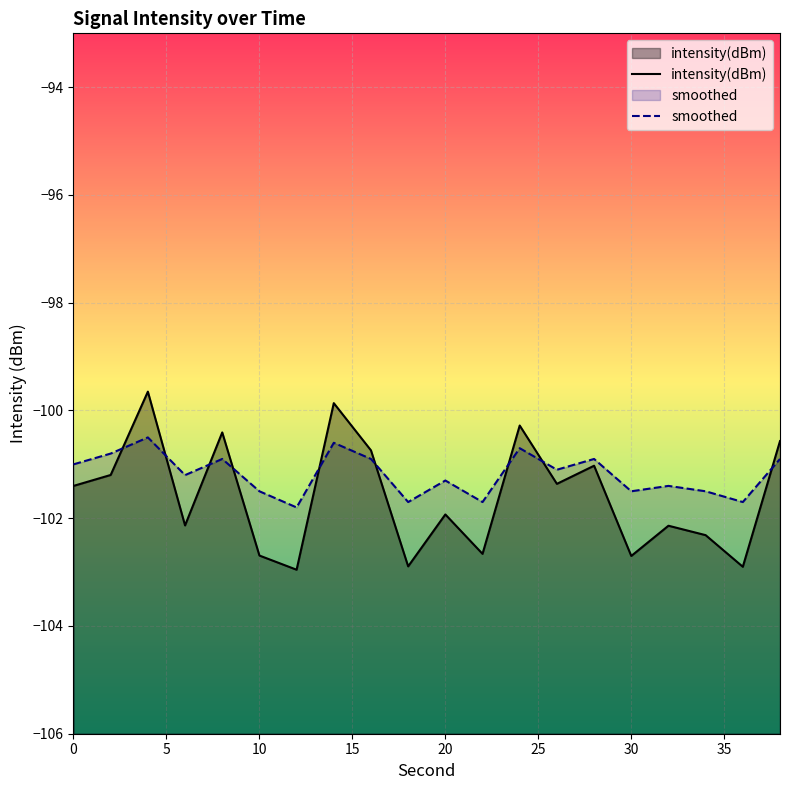

At which category does smoothed reach its first local valley?

6